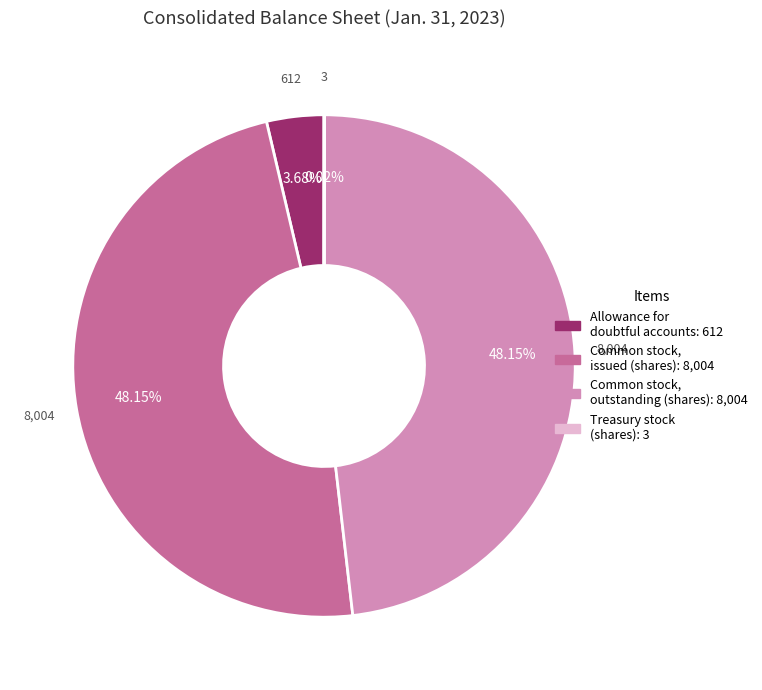

Is there any slice that represents more than half of the pie?

No